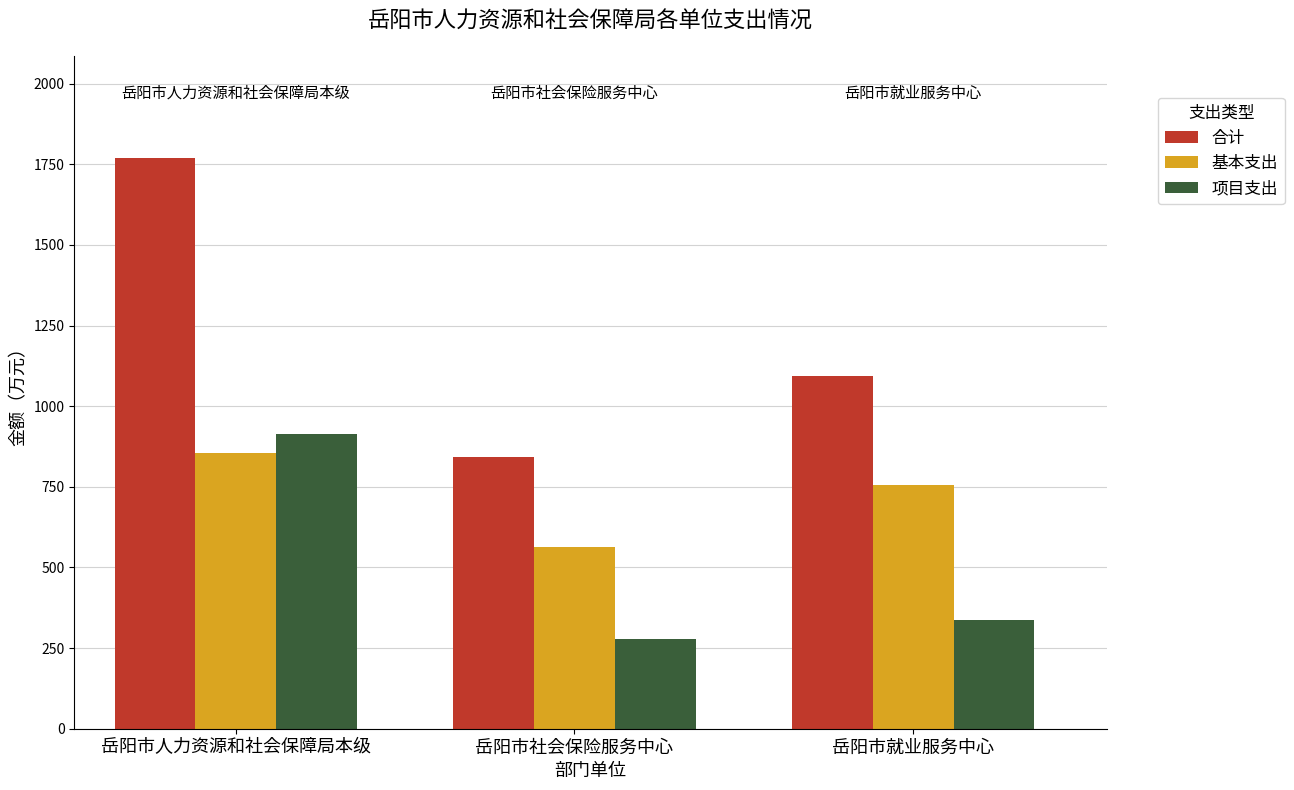

What is the lowest value of the 项目支出 series?

277.6